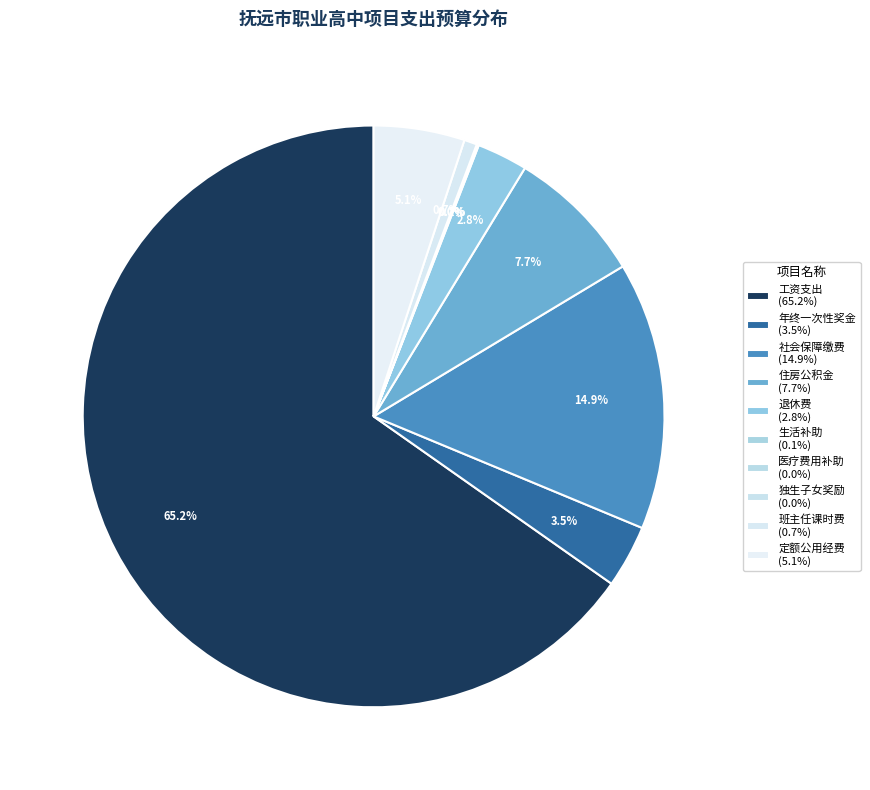

Which category has the biggest portion of the pie?

工资支出